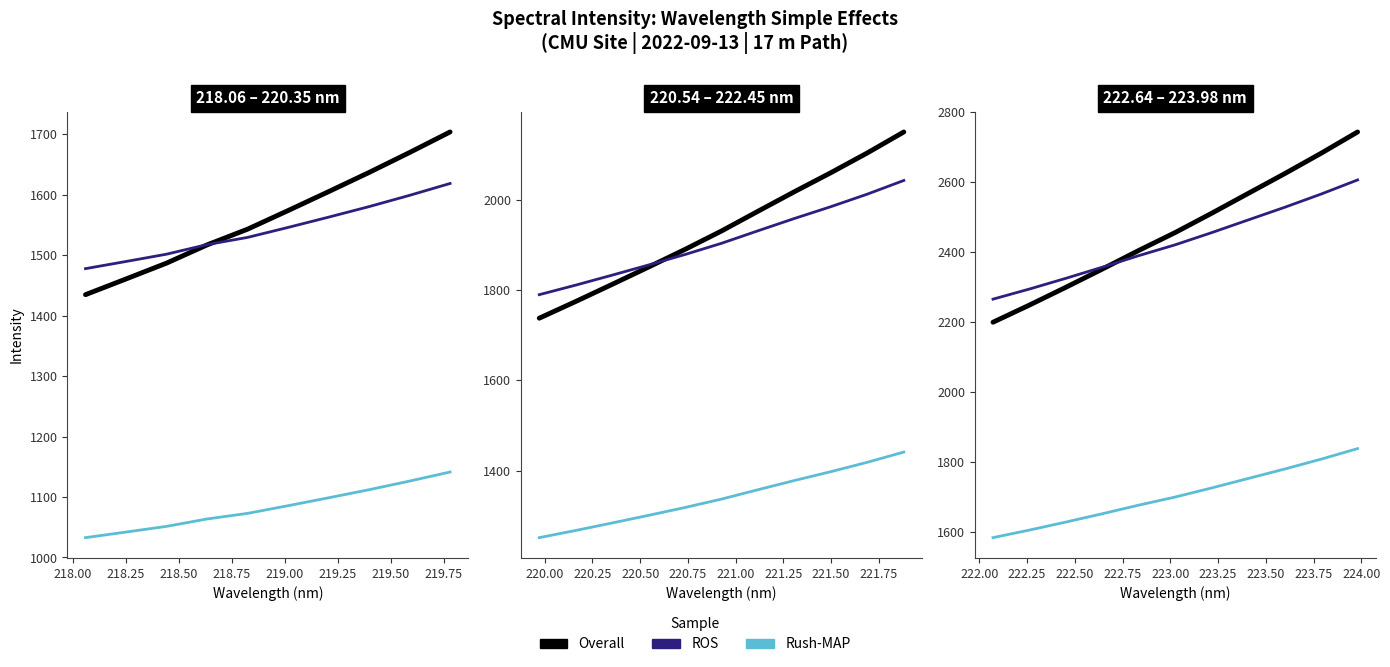

Does the chart display data point markers on the line(s)?

No